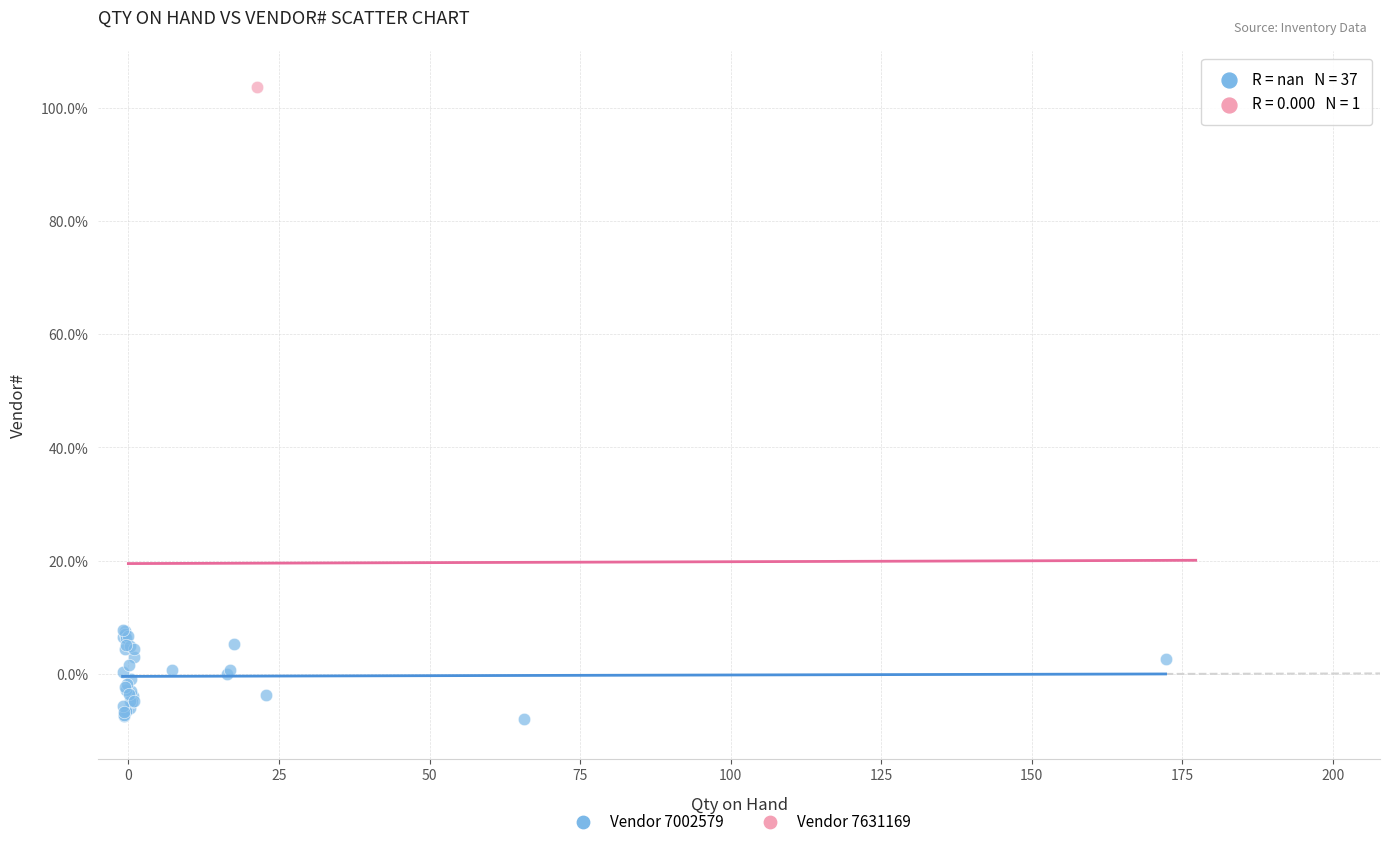

What are all the series names shown in the legend?

Vendor 7002579, Vendor 7631169